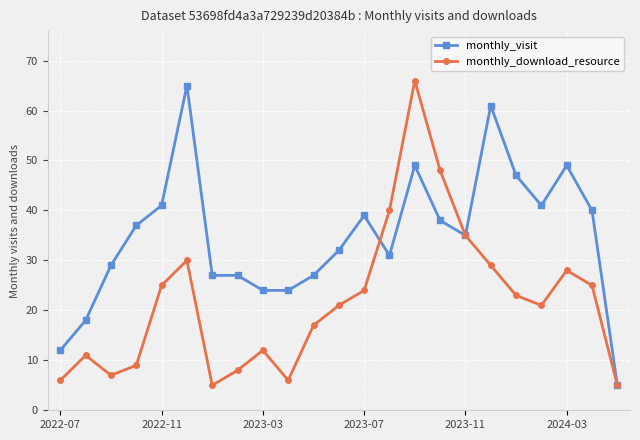

At how many categories does at least one series exceed 52?

3